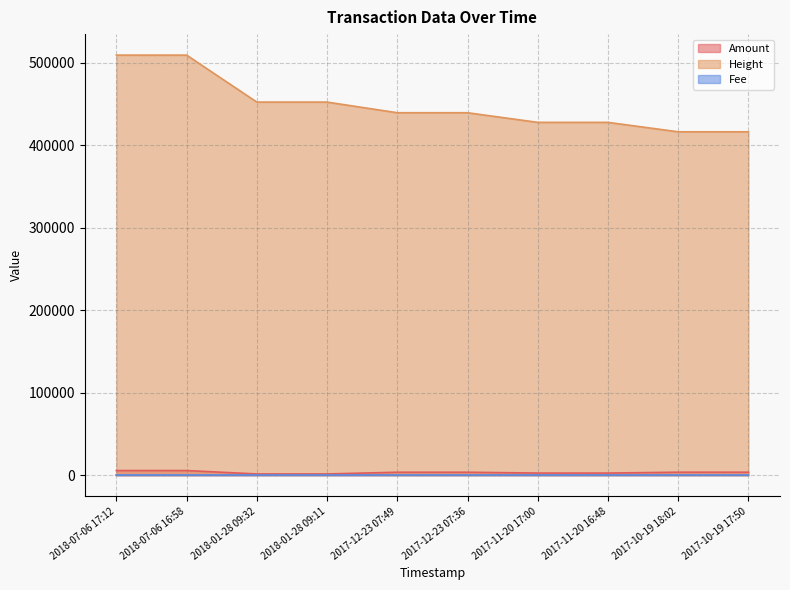

True or false: Height and Amount cross at least once.

False